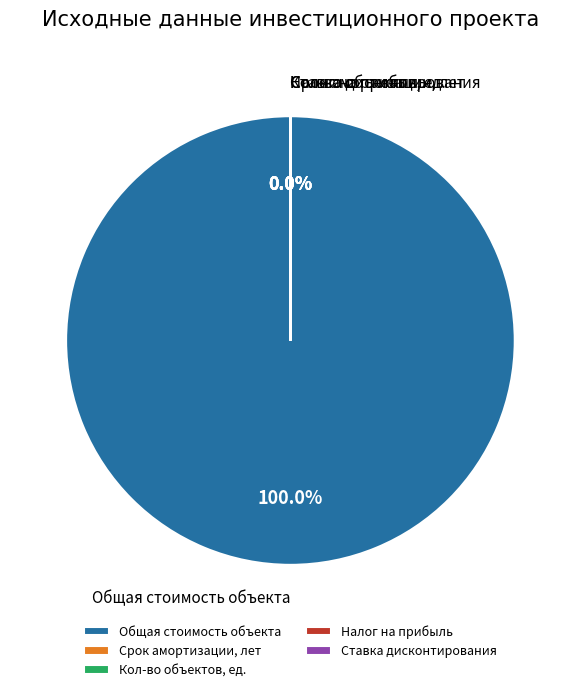

Which slice is the largest?

Общая стоимость объекта